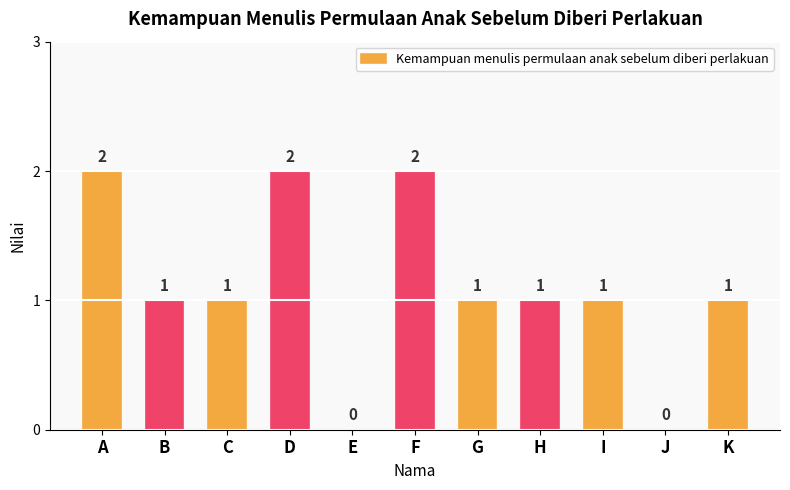

Reading right to left, what are all the values shown in this chart?

1	0	1	1	1	2	0	2	1	1	2